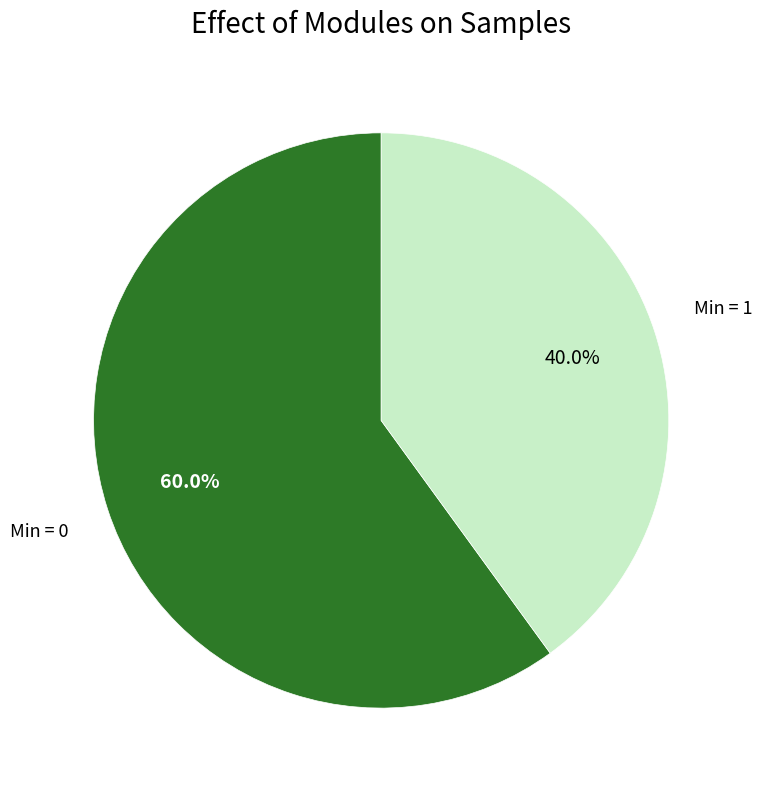

Which category has the biggest portion of the pie?

Min = 0